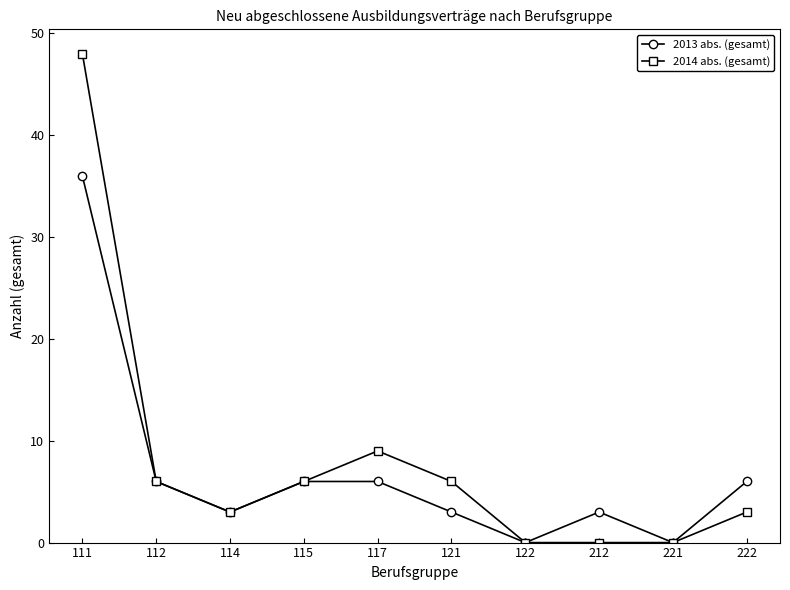

Count the number of data series in this chart.

2